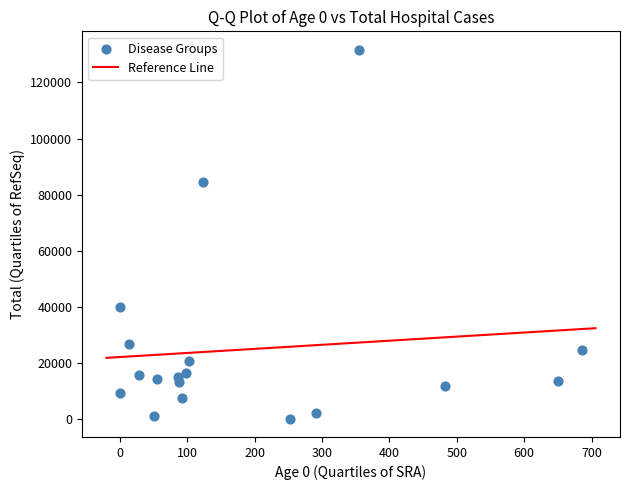

What Y value in the scatter plot is closest to 65954?

84399